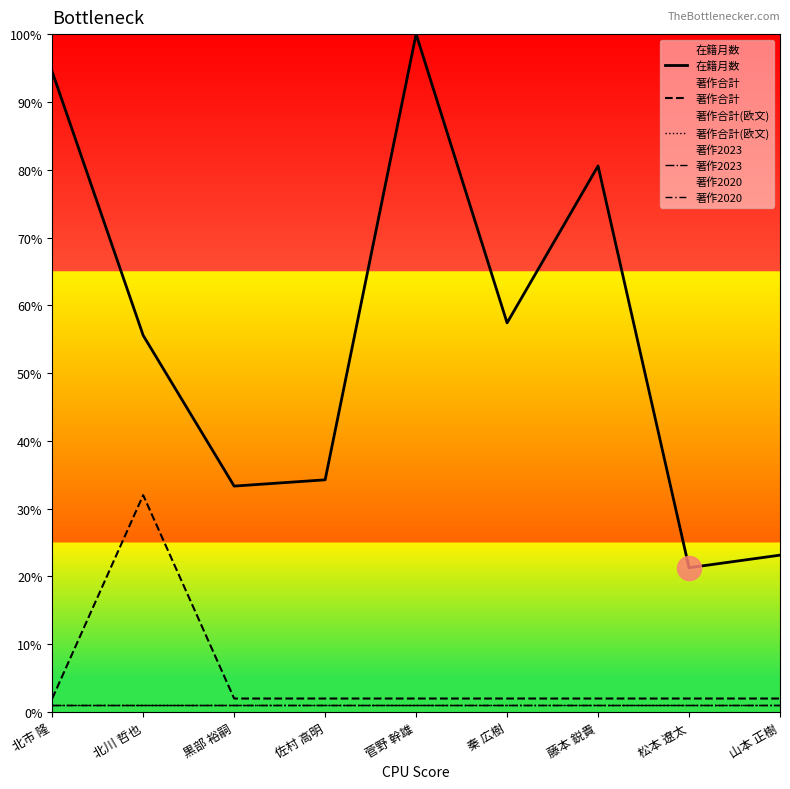

Is the value of 在籍月数 at 藤本 鋭貴 greater than the value of 著作合計 at 秦 広樹?

Yes